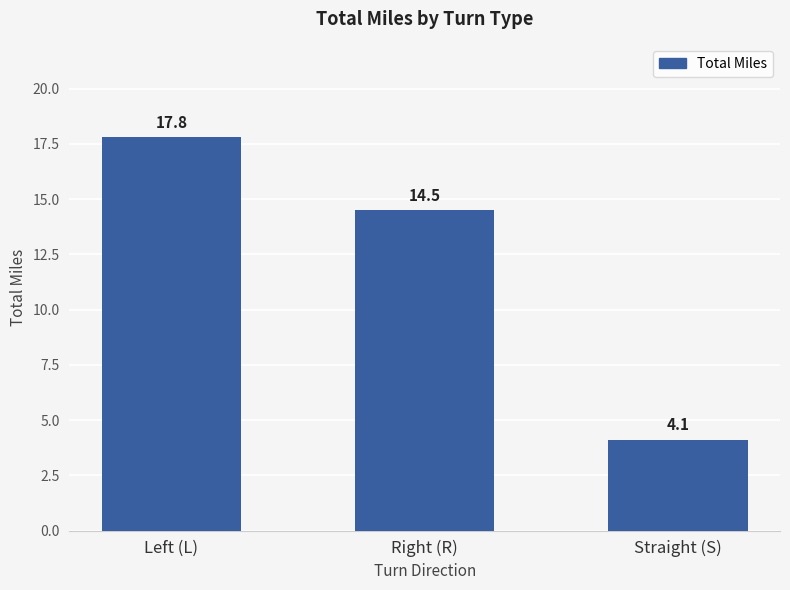

What is the smallest value displayed?

4.1